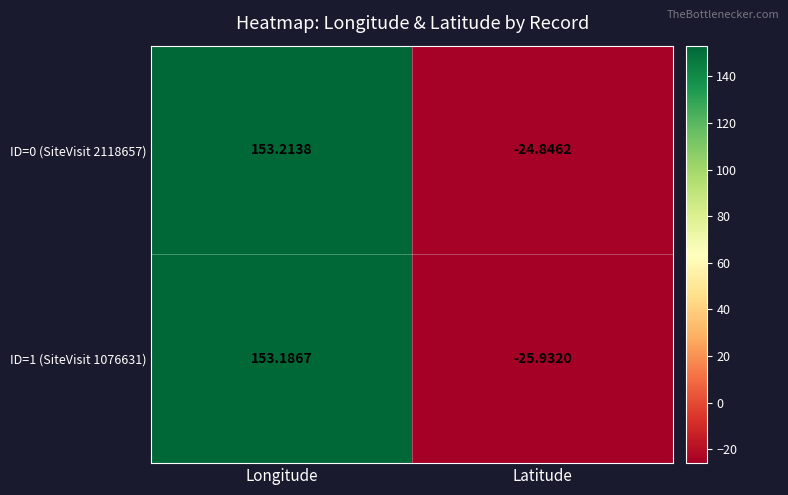

How many values in ID=1 (SiteVisit 1076631) are below zero?

1